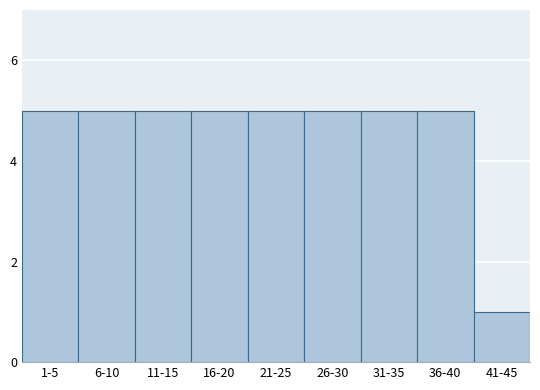

Reading left to right, extract all data points from this chart.

5	5	5	5	5	5	5	5	1